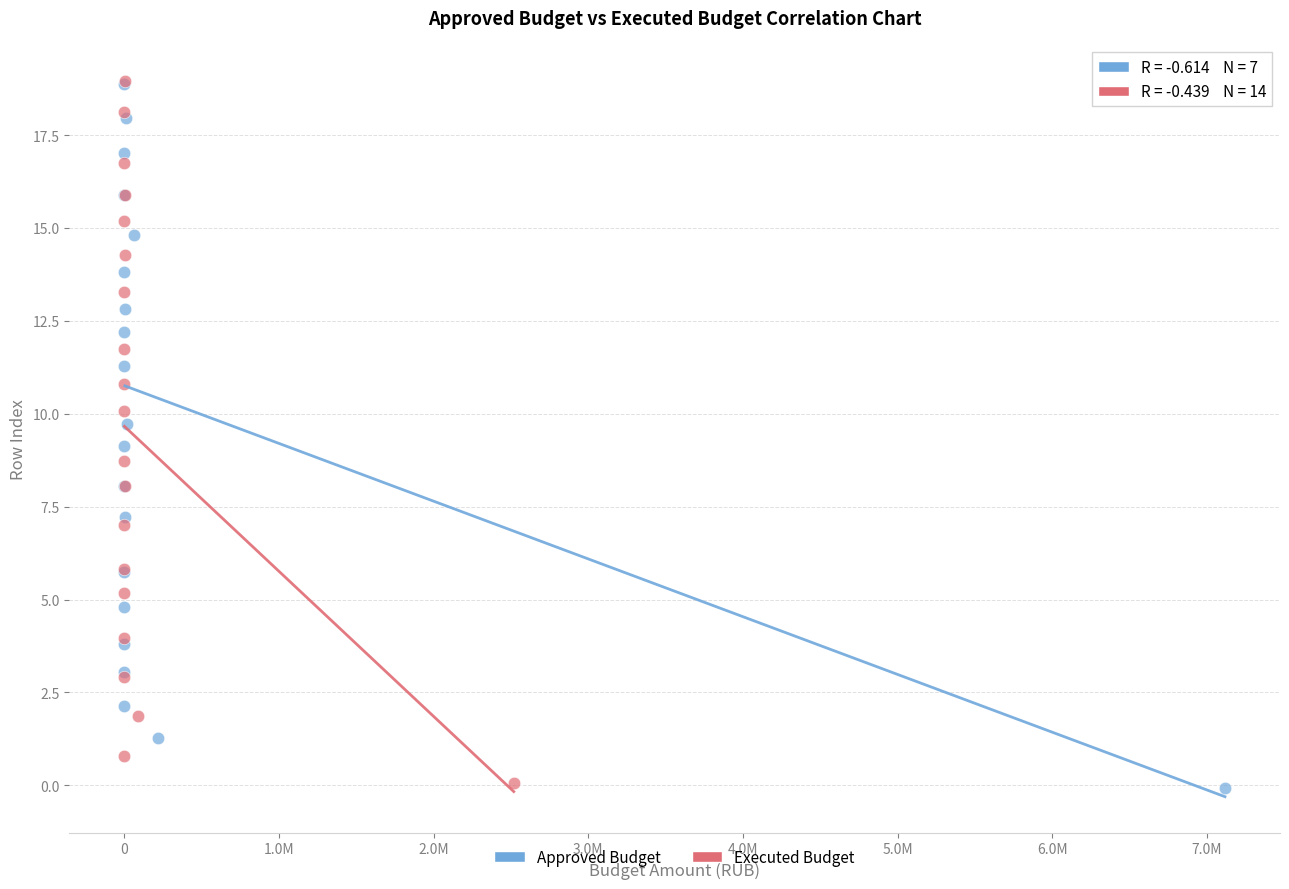

Which series has the largest Y range (max minus min)?

Approved Budget